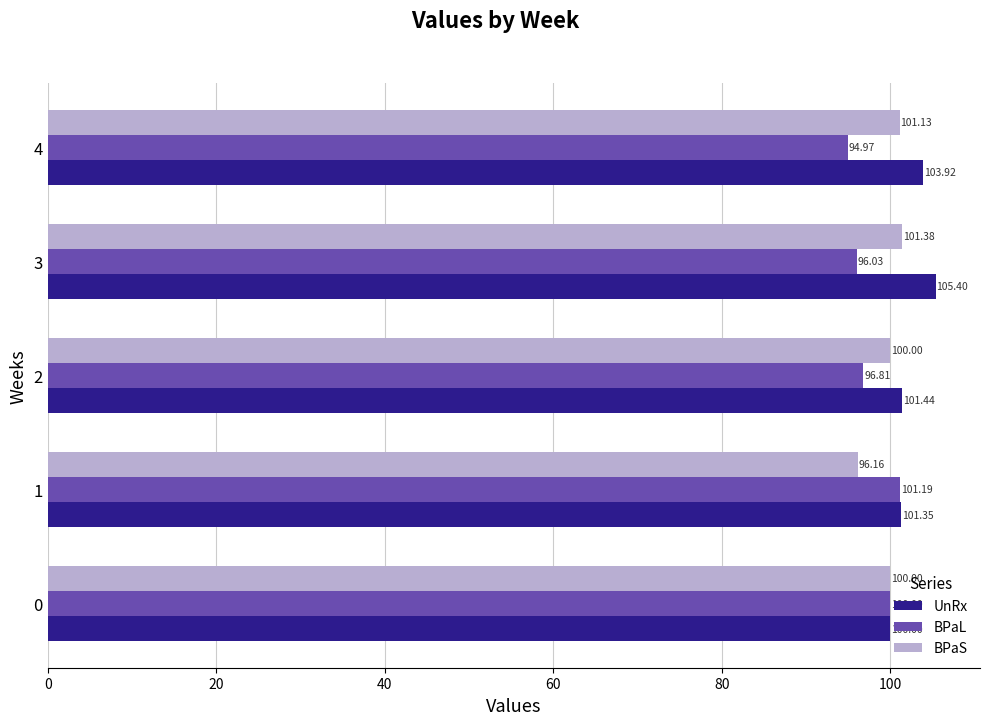

Which series changed the most between 1 and 3?

BPaS